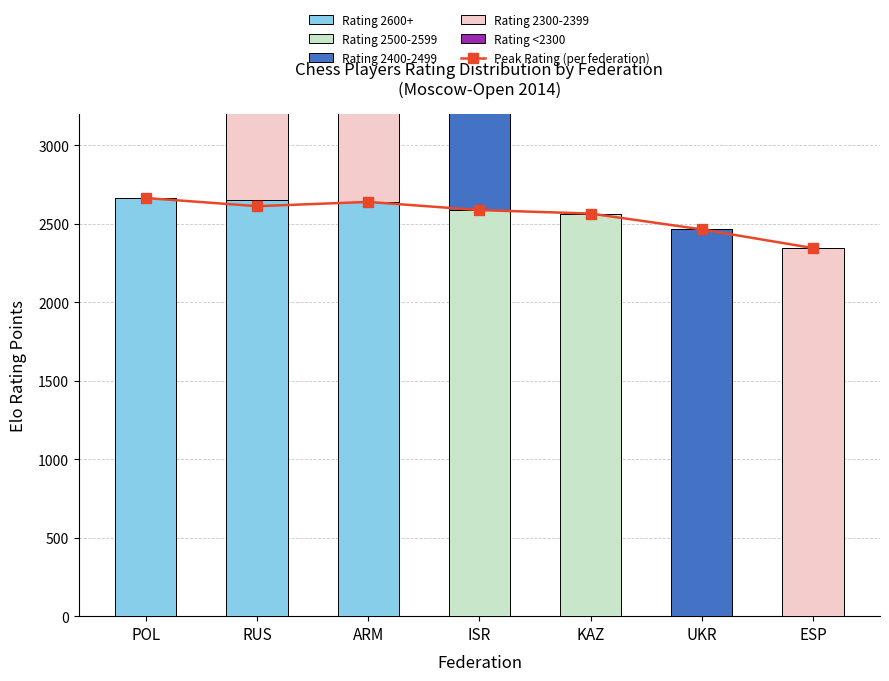

List the labels in order of Rating 2400-2499 value, largest first.

UKR, ISR, POL, RUS, ARM, KAZ, ESP